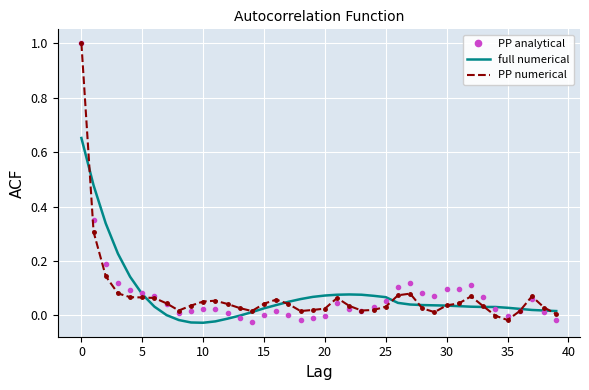

What is the greatest value displayed?

1.0